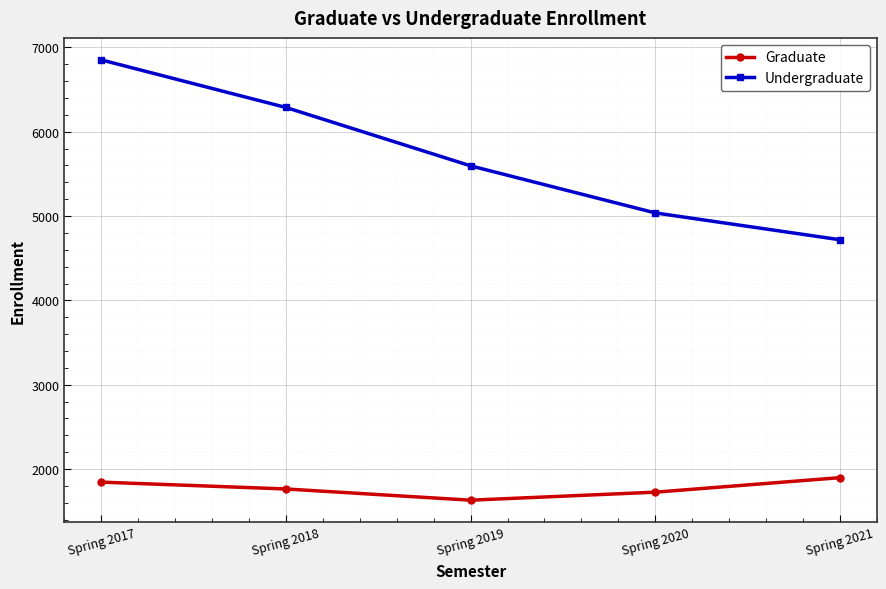

At which label does Graduate reach its peak?

Spring 2021